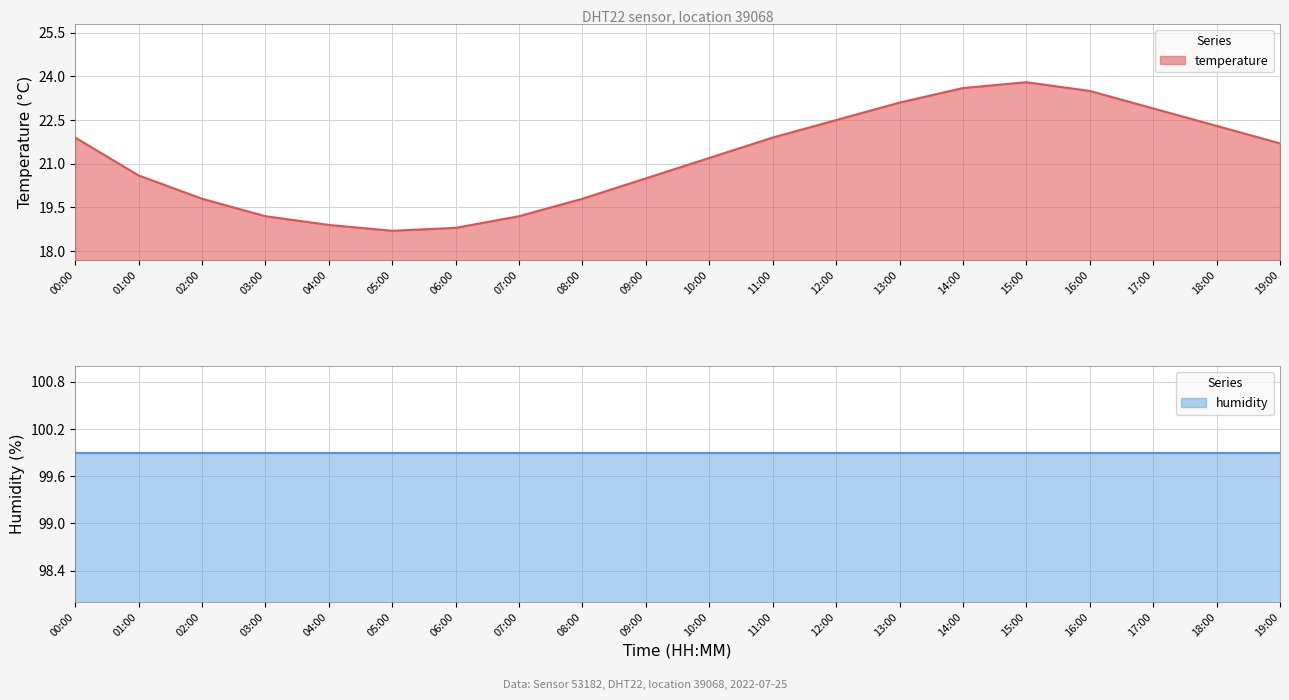

Which has a higher value, 02:00 or 08:00?

02:00